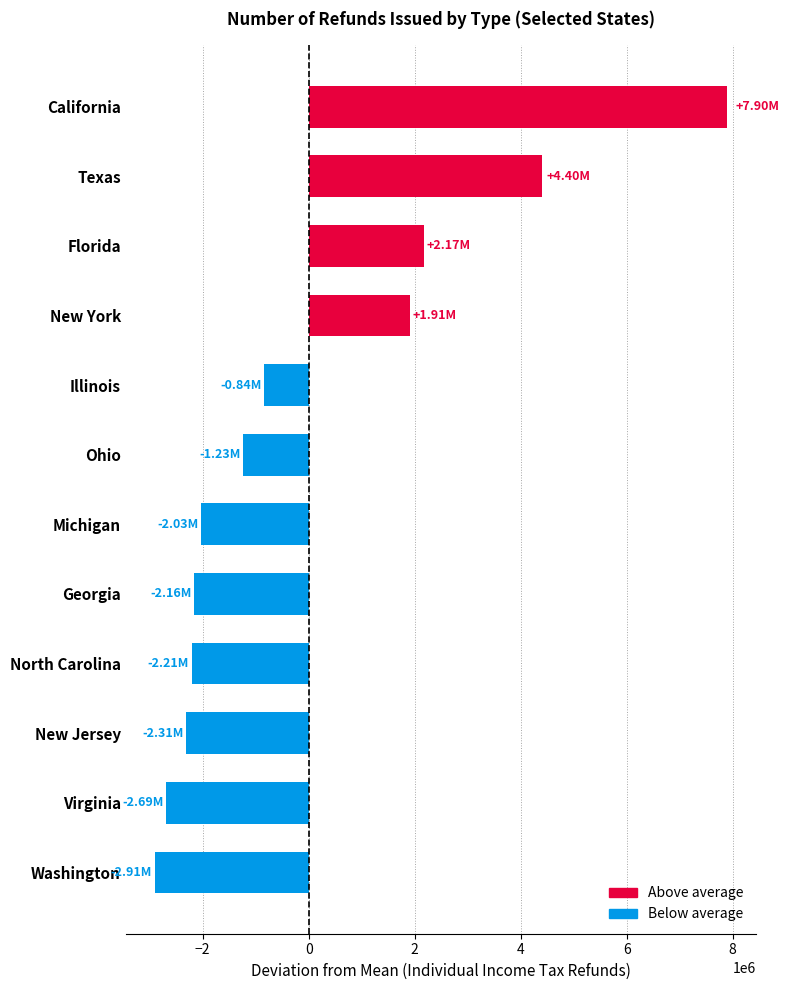

How many data points are less than -1234450?

7